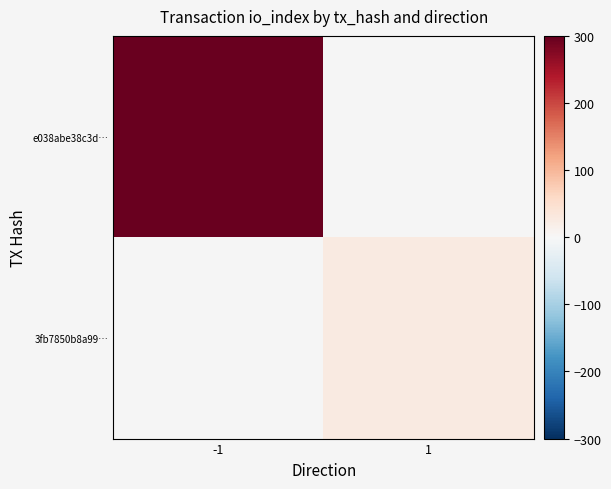

List the series in order of their overall mean, highest first.

e038abe38c3d…, 3fb7850b8a99…